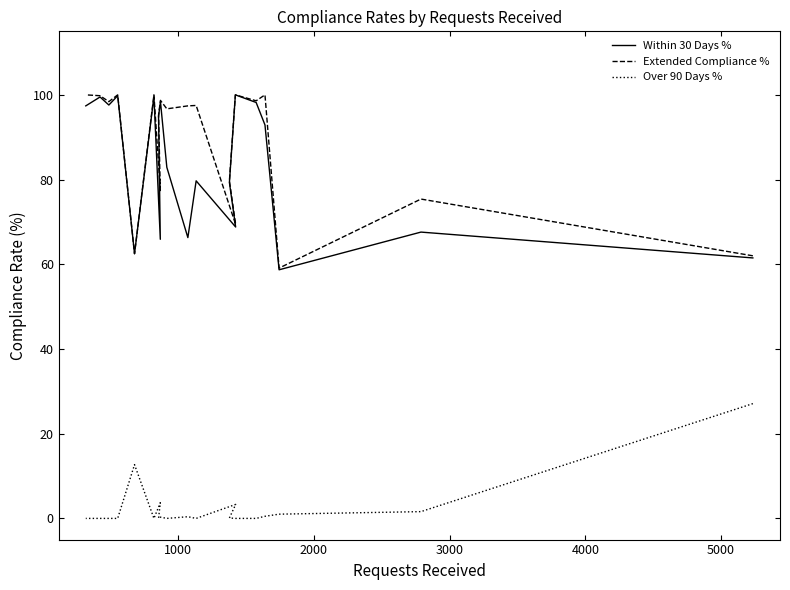

What are all the series names shown in the legend?

Within 30 Days %, Extended Compliance %, Over 90 Days %